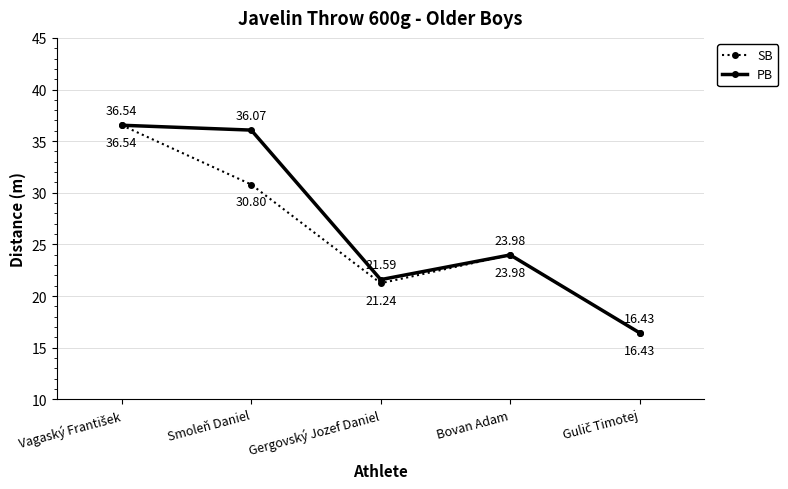

The value of SB at Gergovský Jozef Daniel is 21.2. True or false?

True